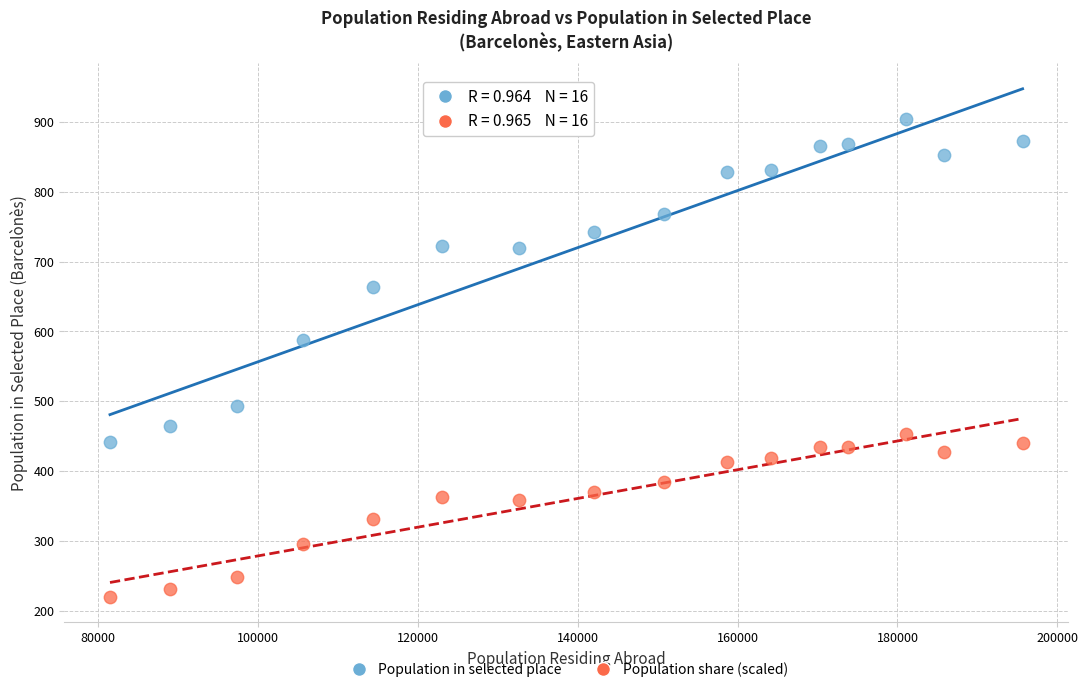

Across all series, what Y value is closest to 562?

588.0